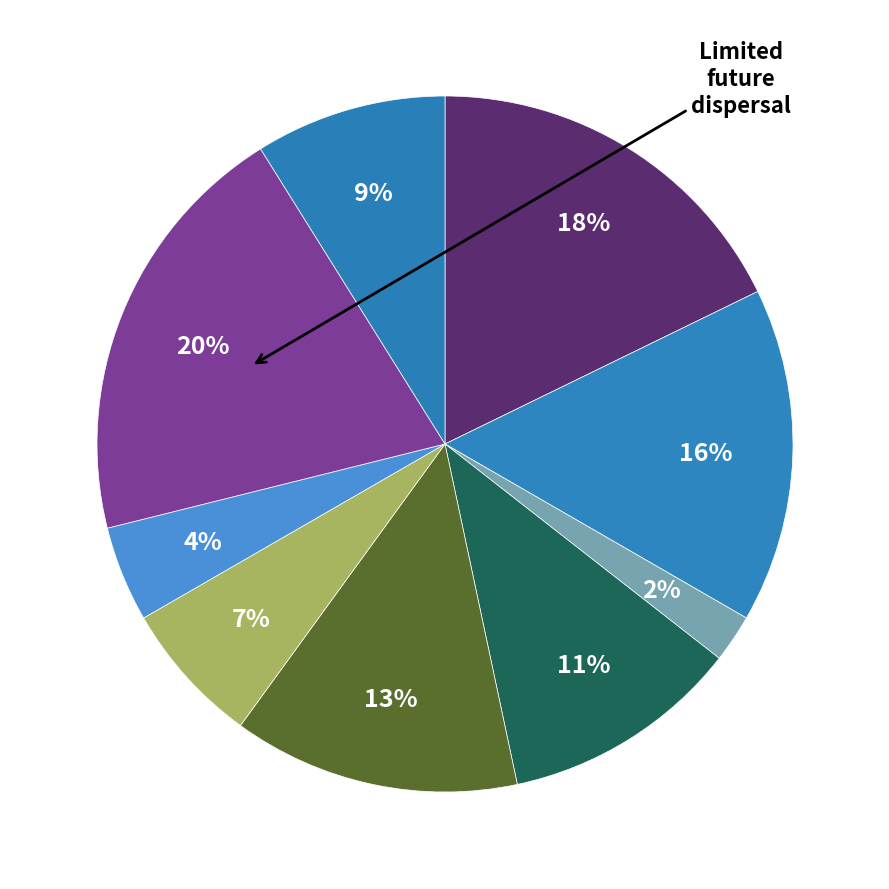

How many segments does this pie chart have?

9